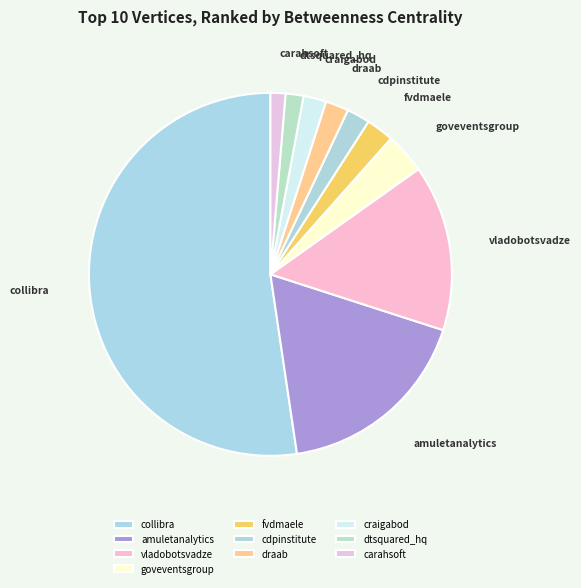

True or false: collibra accounts for 52% of the total.

True